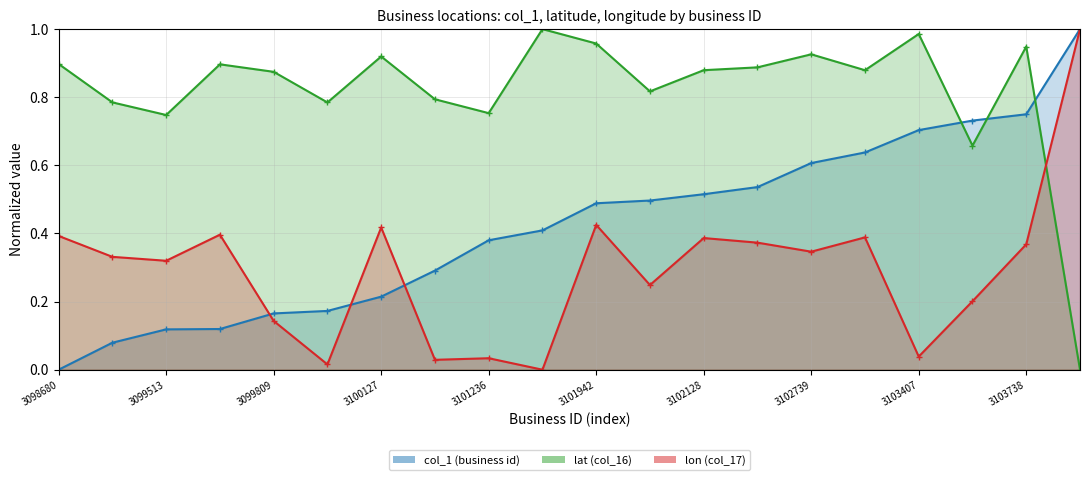

What is the total value across all series at 3102739?

1.9